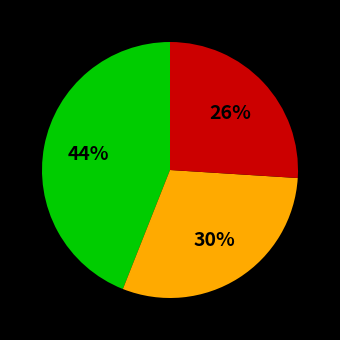

To the nearest percent, what is the average slice percentage?

33%